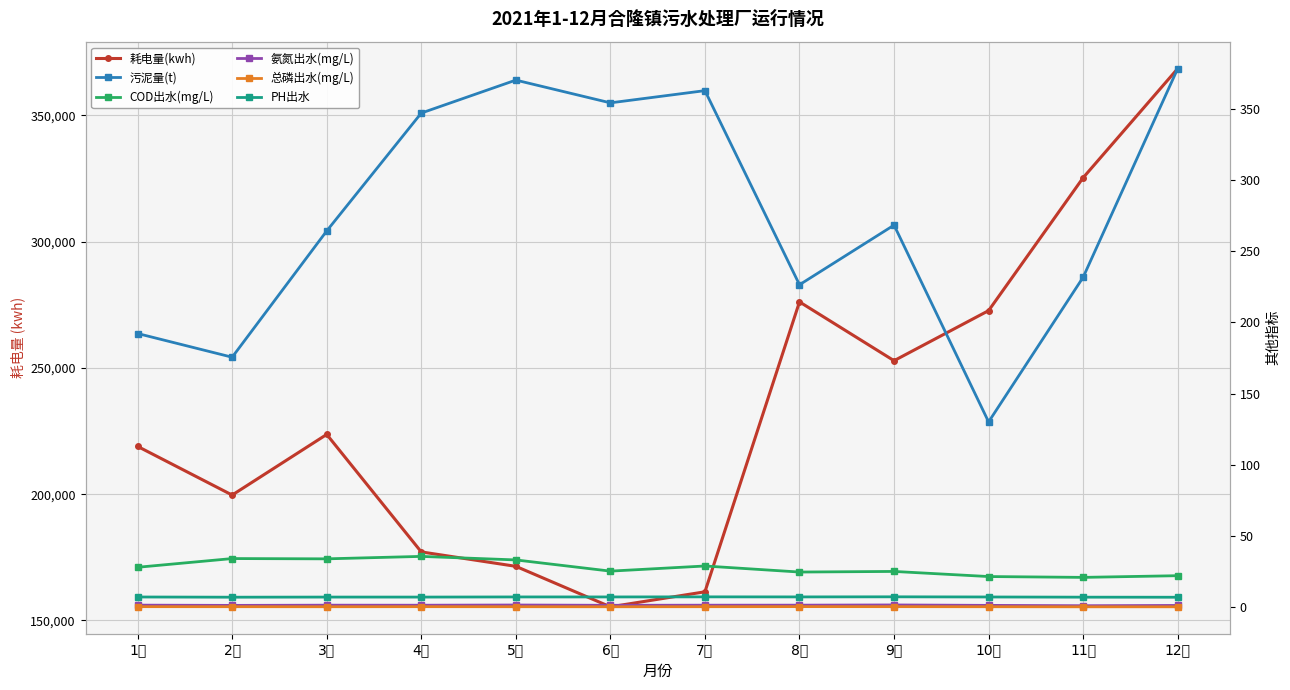

Rank the series at 5月 from highest to lowest value.

耗电量(kwh), 污泥量(t), COD出水(mg/L), PH出水, 氨氮出水(mg/L), 总磷出水(mg/L)